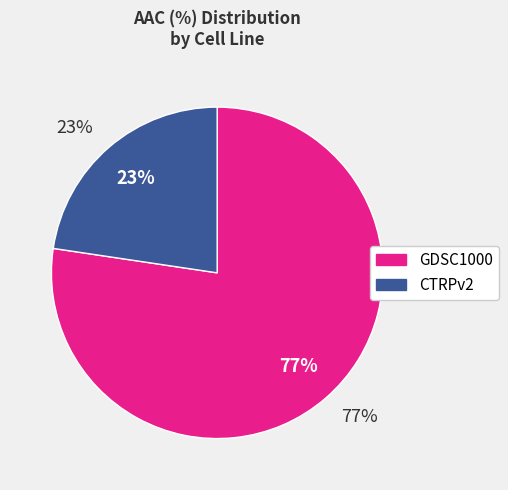

How much of the chart is everything except CTRPv2?

77.4%